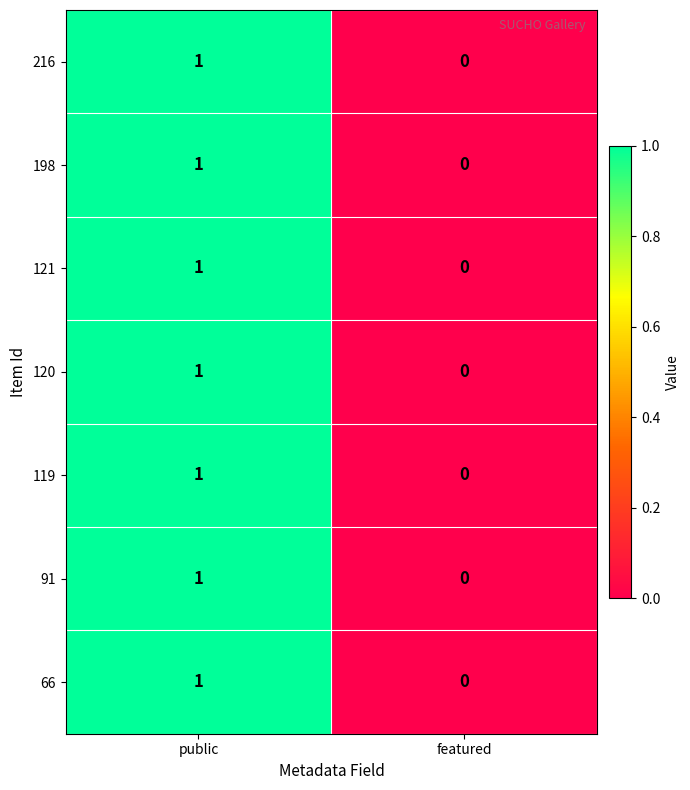

What is the total value across all series at public?

7